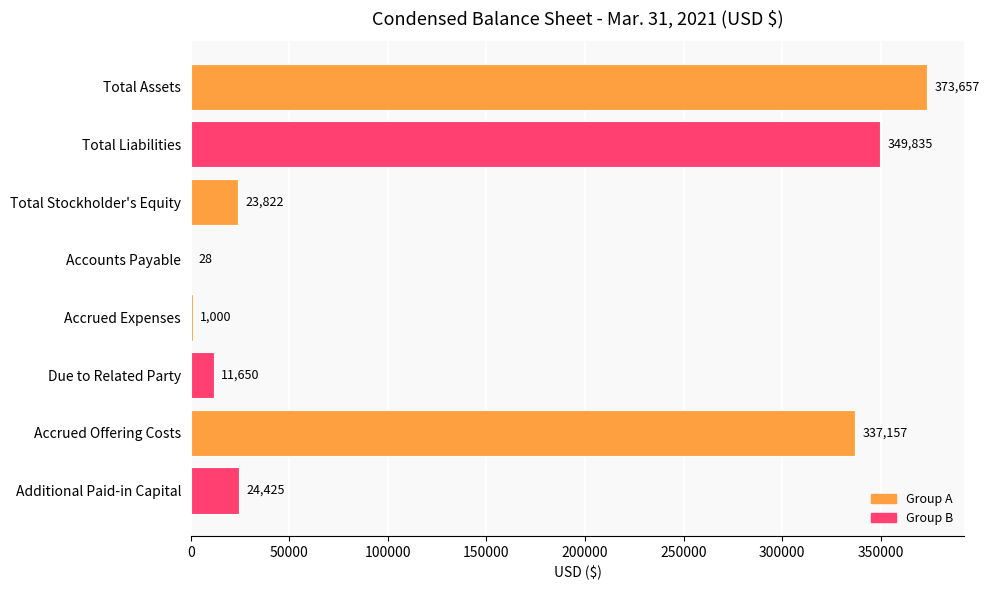

Approximately how many times larger is the value at Total Assets compared to Total Liabilities?

1.1